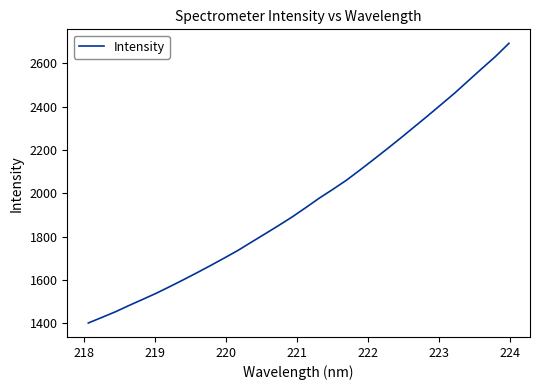

What is the difference between the maximum and minimum values?

1292.3